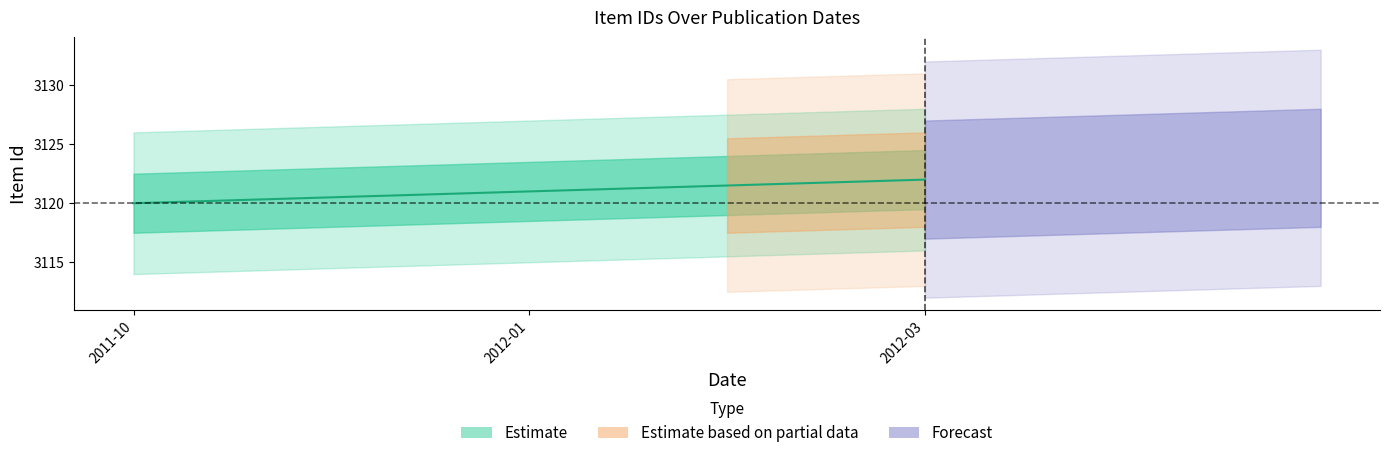

What position from the right is 2012-03?

1